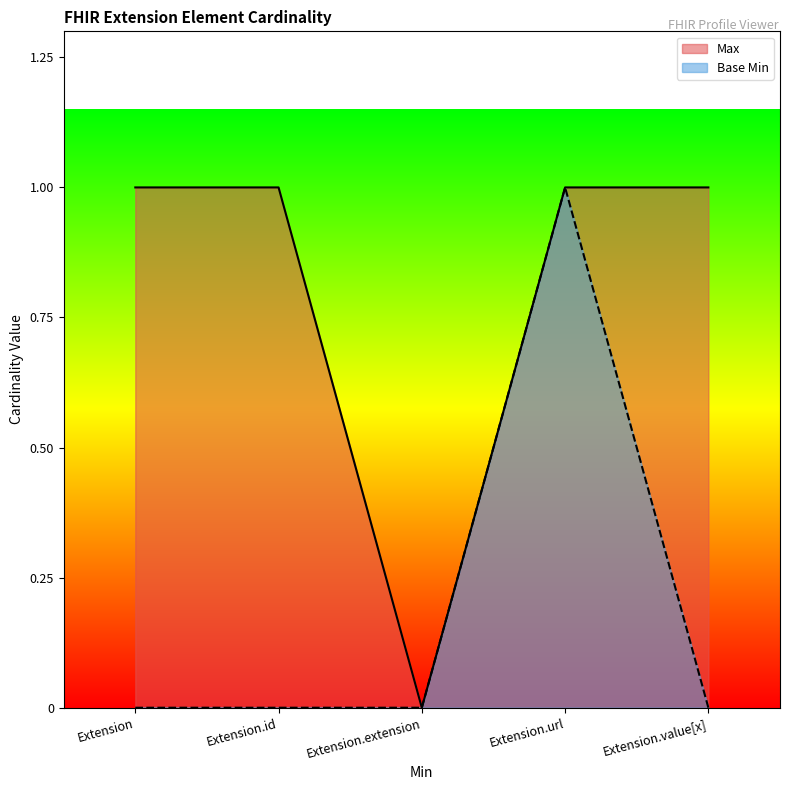

List the series in order of their peak value, highest first.

Max, Base Min